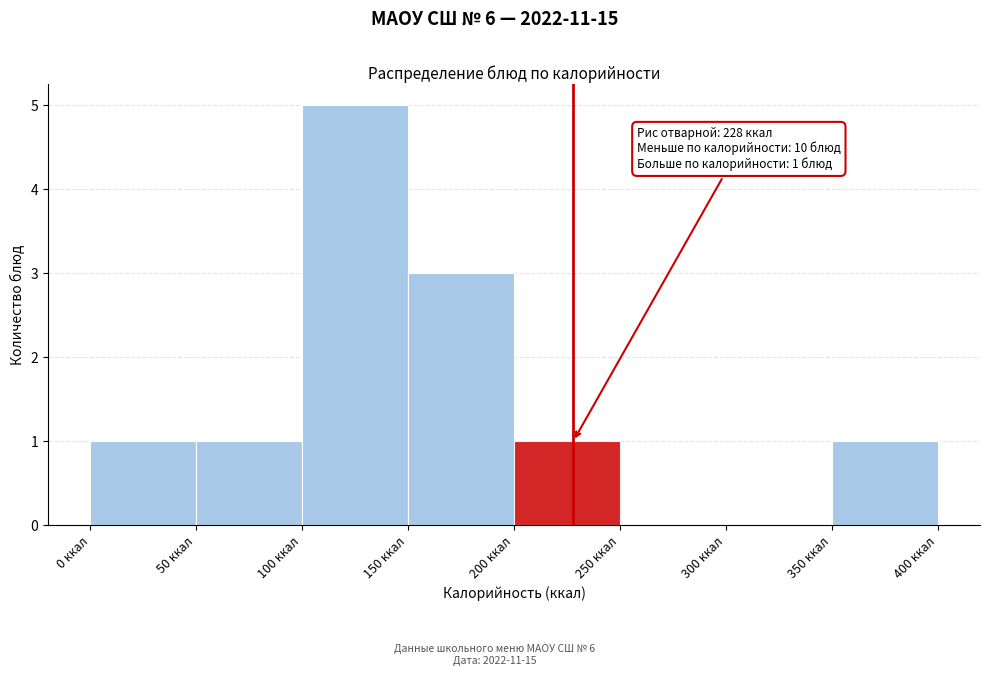

Over which range of the x-axis is the bar tallest?

100 to 150